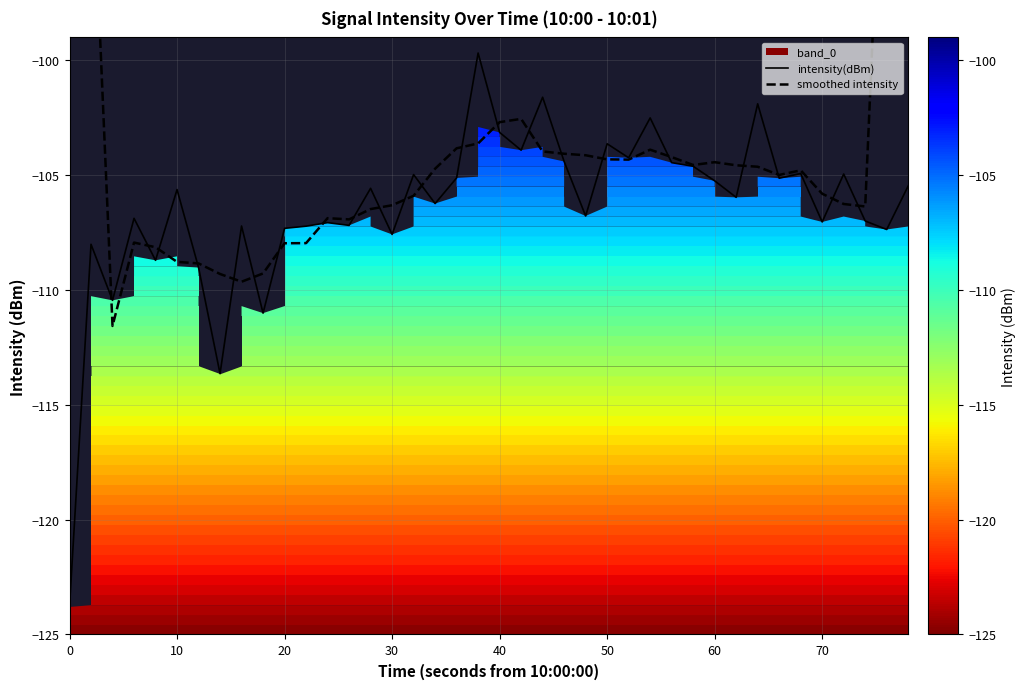

List the series in order of their overall mean, lowest first.

intensity(dBm), smoothed intensity